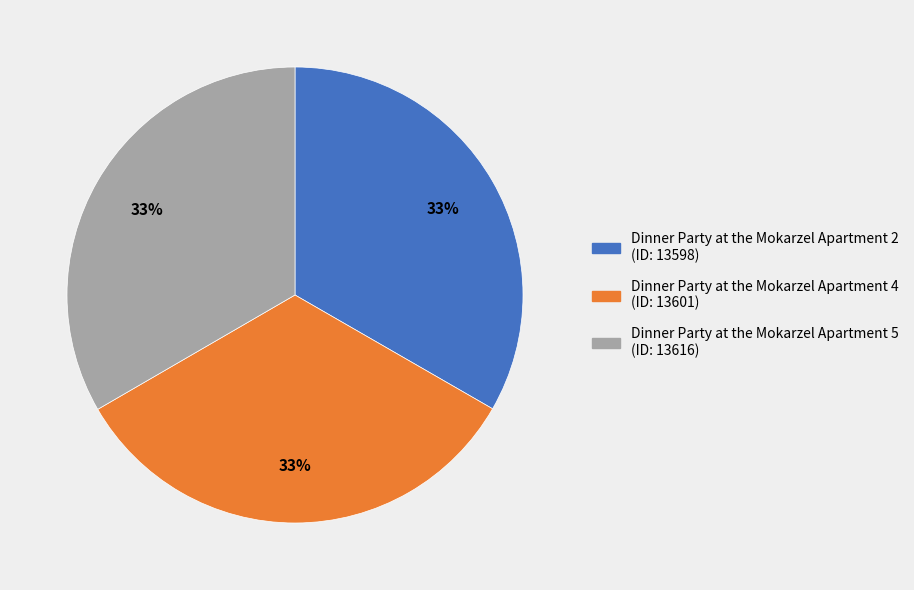

To the nearest percent, what portion does Dinner Party at the Mokarzel Apartment 2 (ID: 13598) represent?

33%